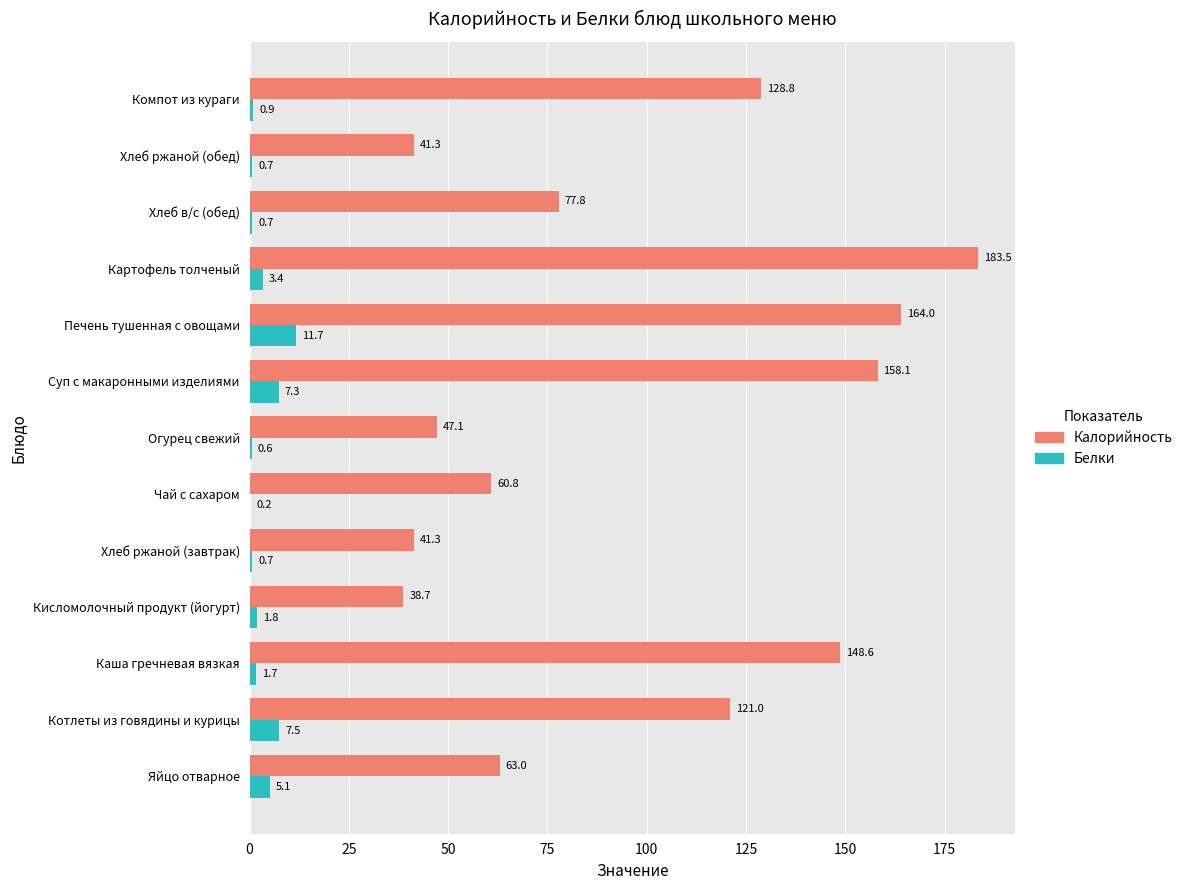

True or false: Калорийность has a value of 53.8 at Хлеб в/с (обед).

False